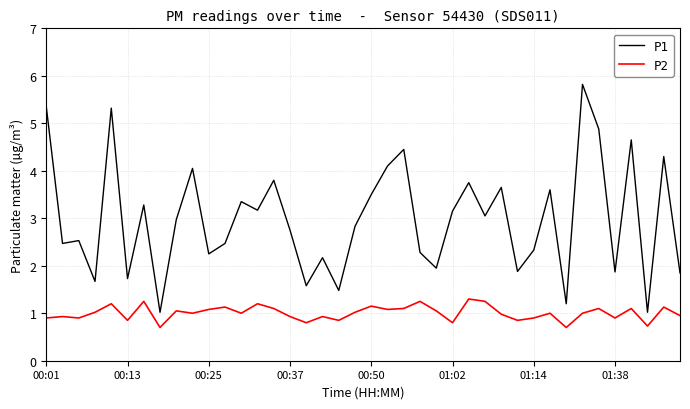

Which series has the largest range (max minus min)?

P1